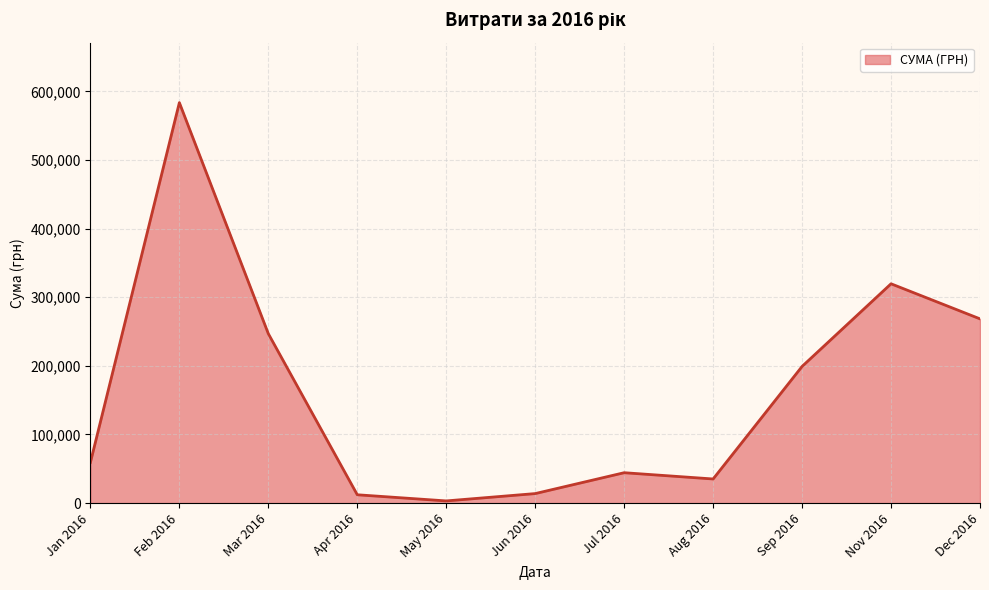

What is the difference between the maximum and minimum values?

580399.0